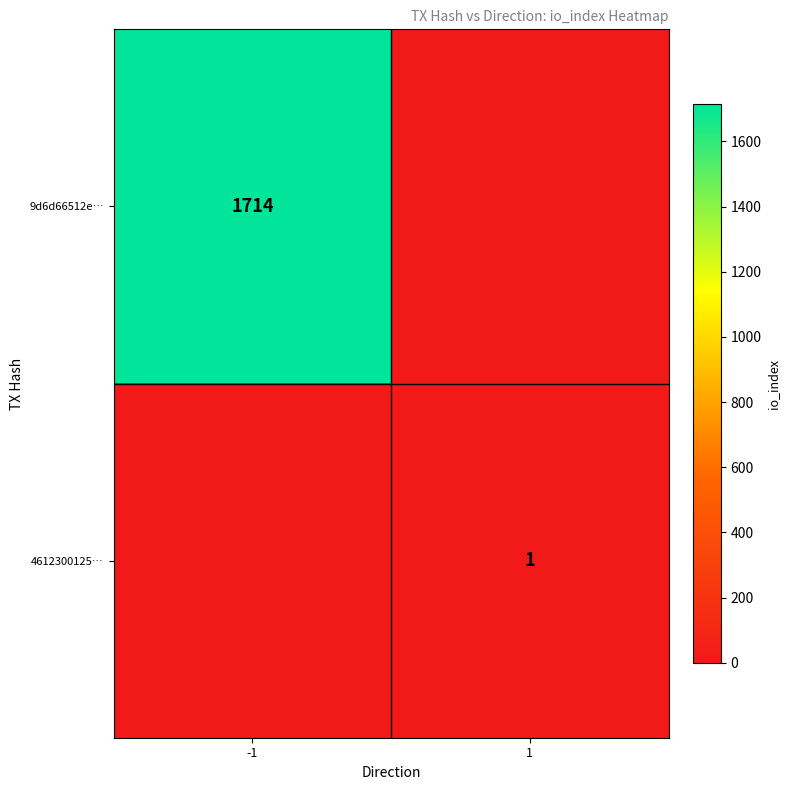

What is the total value across all series at 1?

1